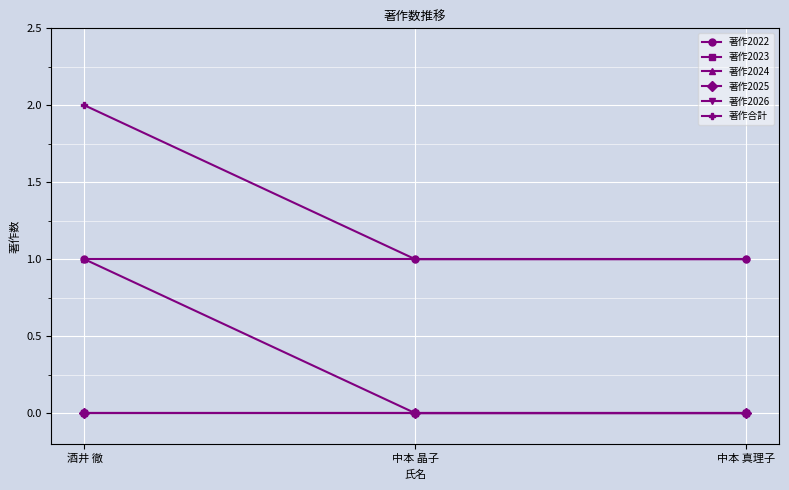

Is this an area chart (filled region under the line)?

No